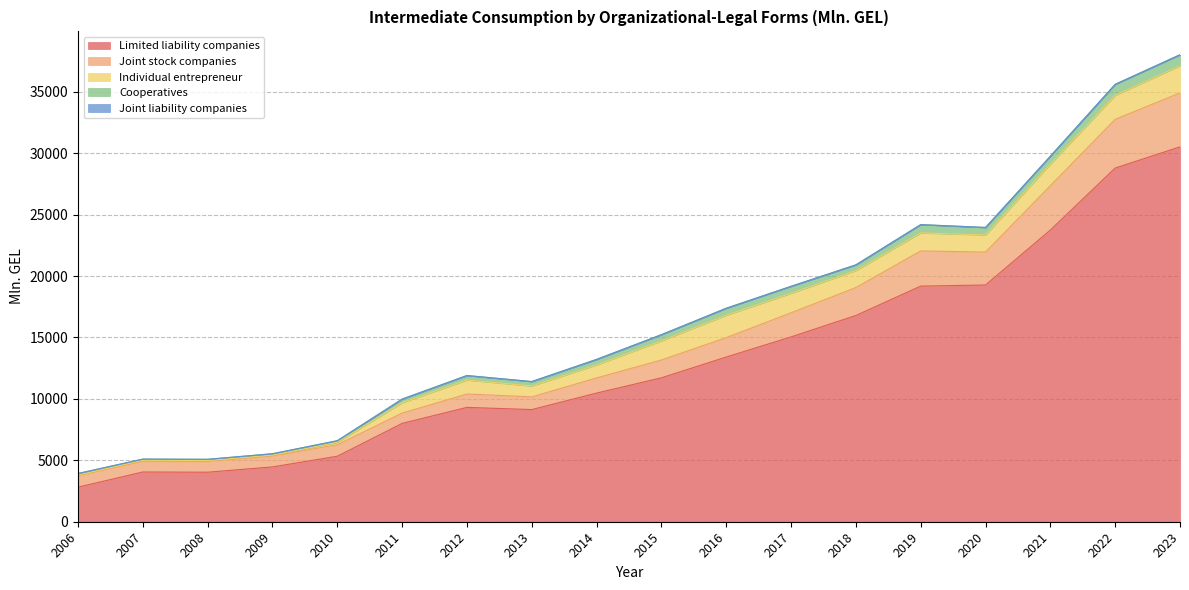

What is the maximum value shown in the chart?

30517.0